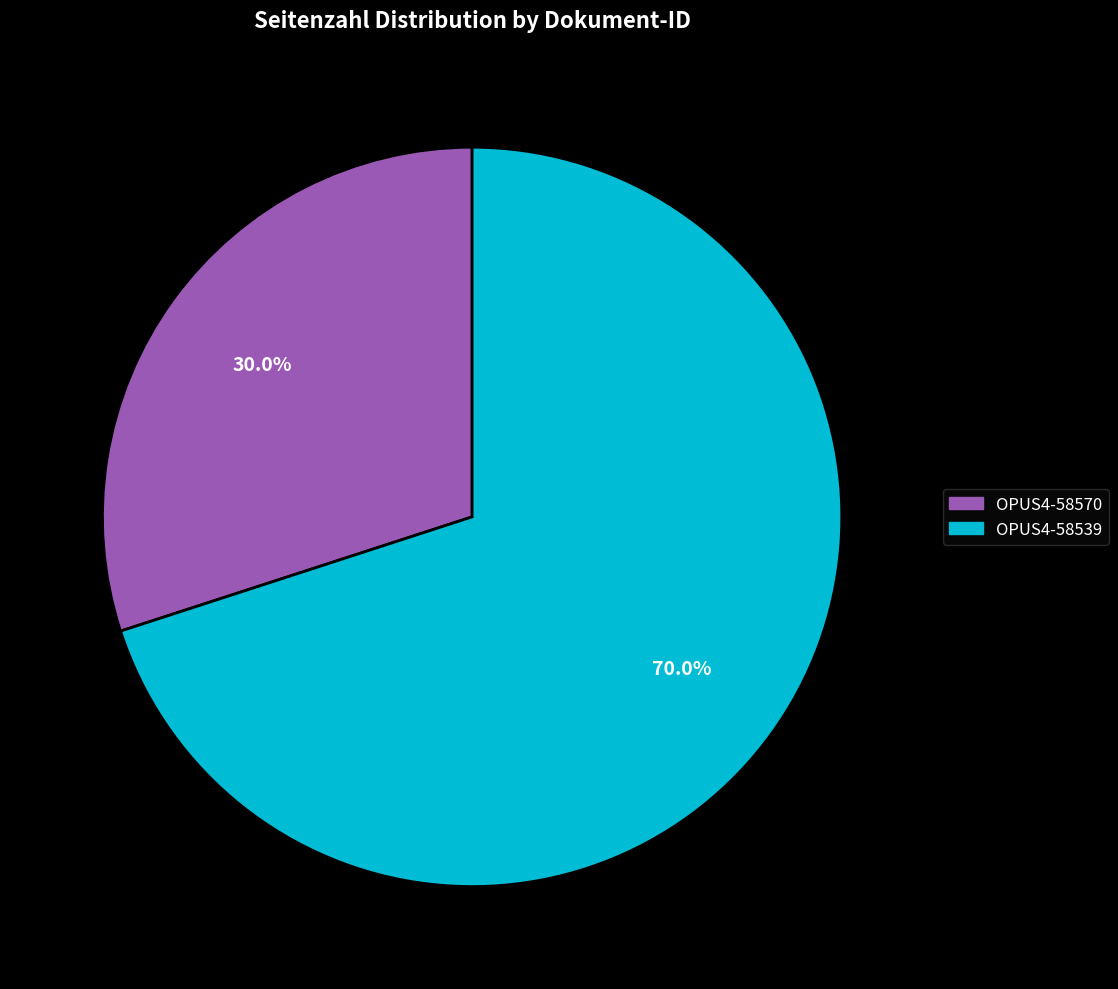

Which slice is the smallest?

OPUS4-58570